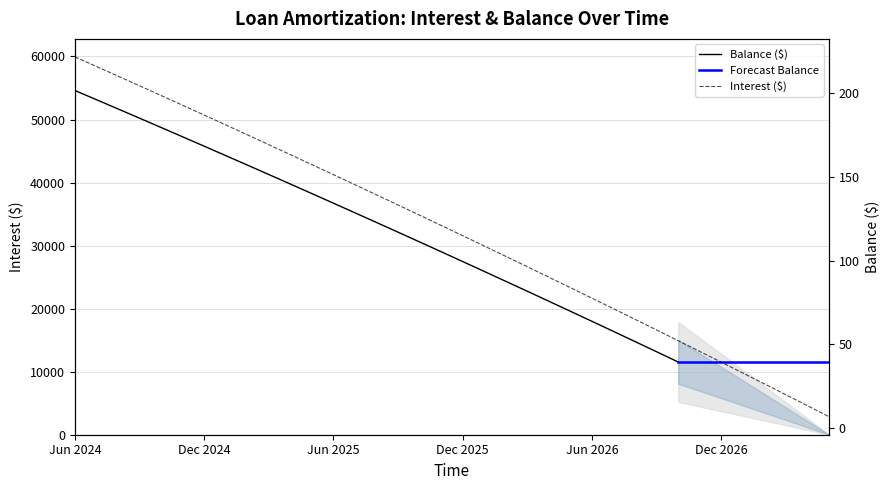

How many values exceed 121?

18